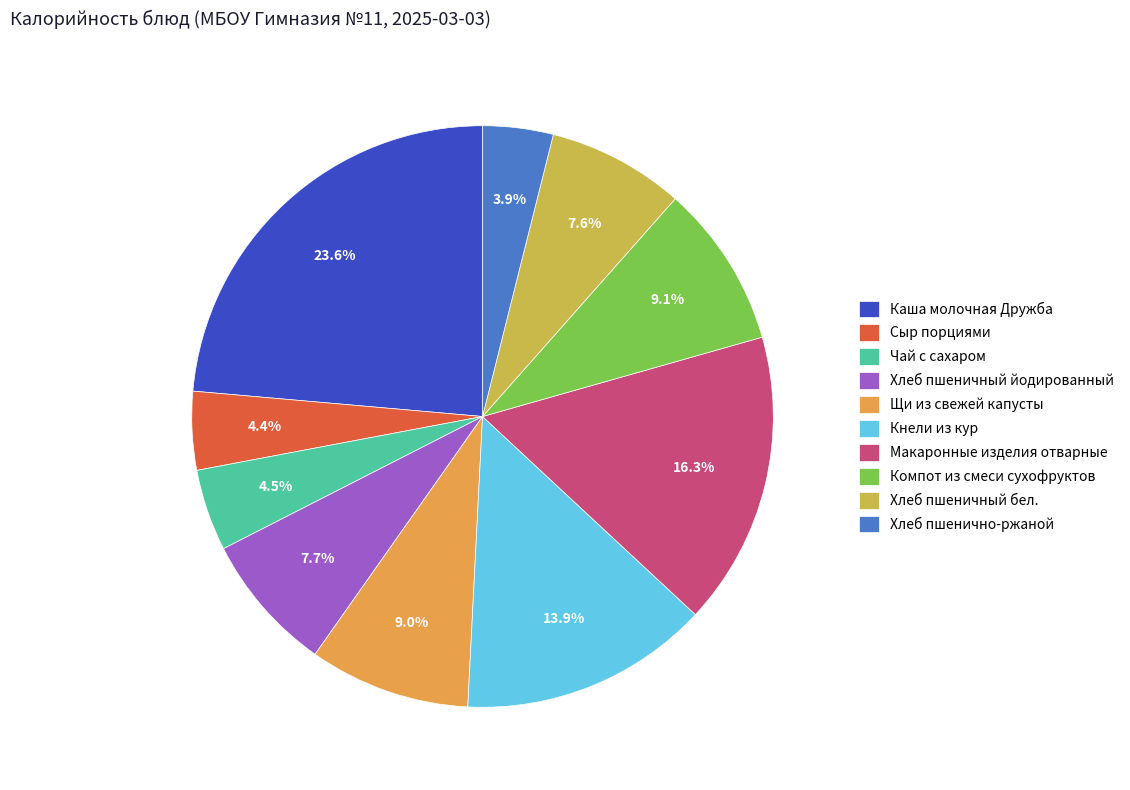

What percentage is the Хлеб пшенично-ржаной slice, to the nearest percent?

4%